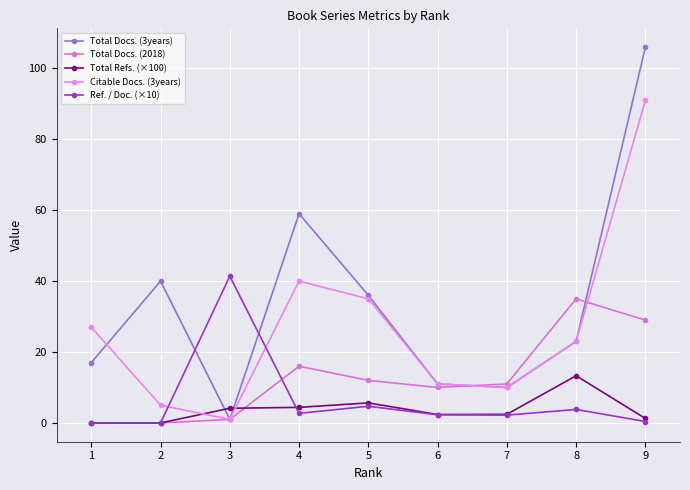

Reading left to right, transcribe all the data shown in this chart.

Total Docs. (3years): 1=17.0	2=40.0	3=1.0	4=59.0	5=36.0	6=11.0	7=10.0	8=23.0	9=106.0
Total Docs. (2018): 1=0.0	2=0.0	3=1.0	4=16.0	5=12.0	6=10.0	7=11.0	8=35.0	9=29.0
Total Refs. (×100): 1=0.0	2=0.0	3=4.1	4=4.4	5=5.7	6=2.4	7=2.4	8=13.3	9=1.3
Citable Docs. (3years): 1=27.0	2=5.0	3=1.0	4=40.0	5=35.0	6=11.0	7=10.0	8=23.0	9=91.0
Ref. / Doc. (×10): 1=0.0	2=0.0	3=41.4	4=2.7	5=4.7	6=2.3	7=2.2	8=3.8	9=0.4